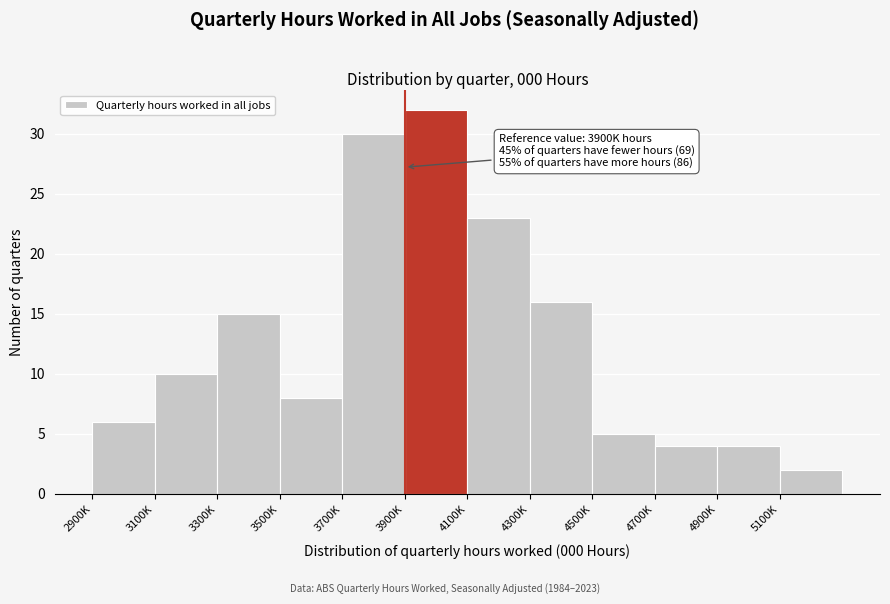

Reading left to right, extract all data points from this chart.

2900K=6	3100K=10	3300K=15	3500K=8	3700K=30	3900K=32	4100K=23	4300K=16	4500K=5	4700K=4	4900K=4	5100K=2